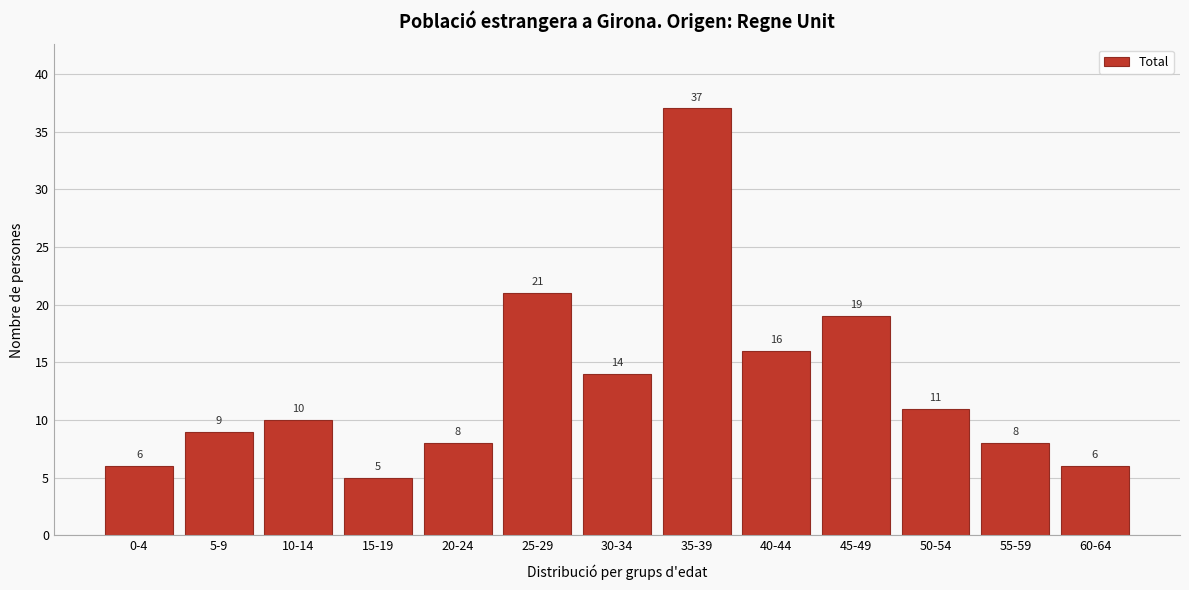

Reading right to left, extract all data points from this chart.

60-64=6	55-59=8	50-54=11	45-49=19	40-44=16	35-39=37	30-34=14	25-29=21	20-24=8	15-19=5	10-14=10	5-9=9	0-4=6